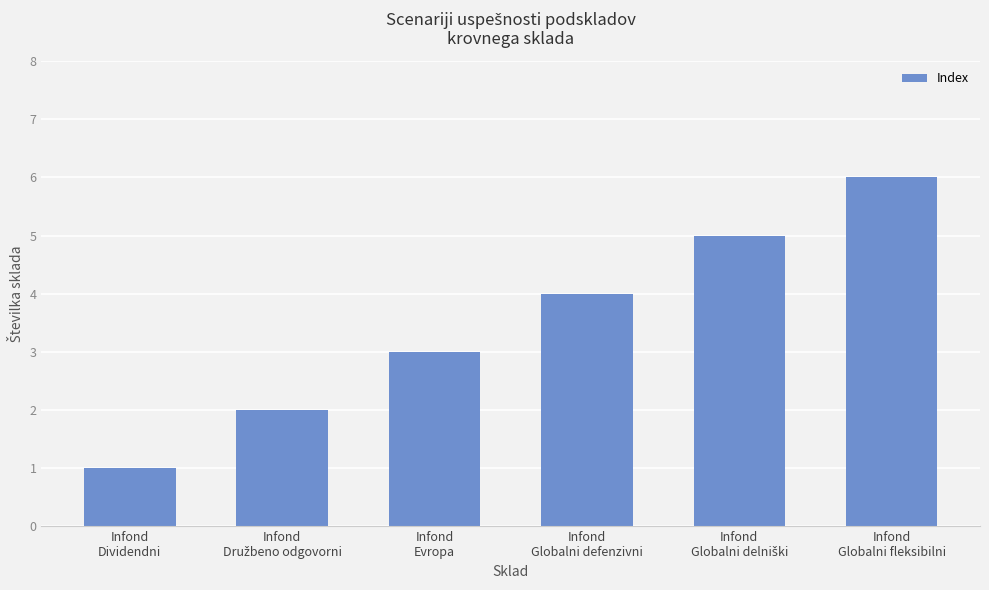

What is the sum of all values?

21